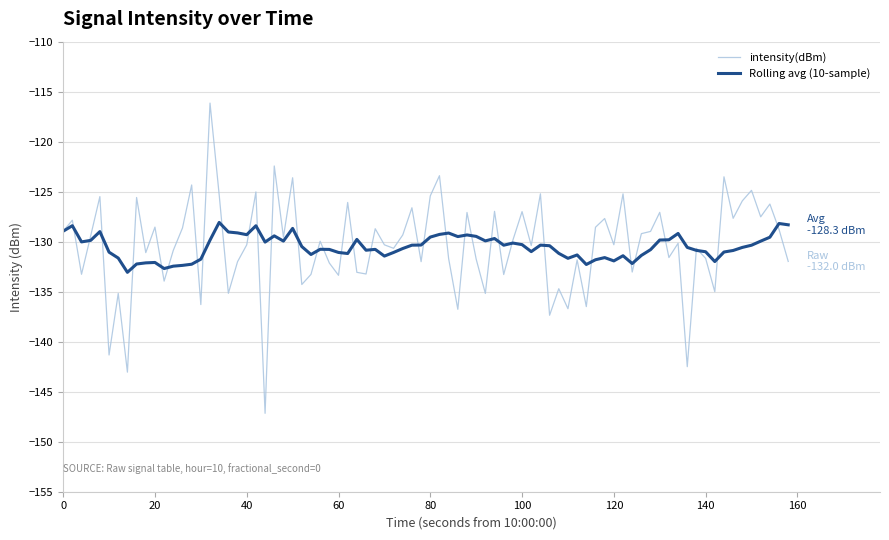

What is the minimum value shown in the chart?

-147.2